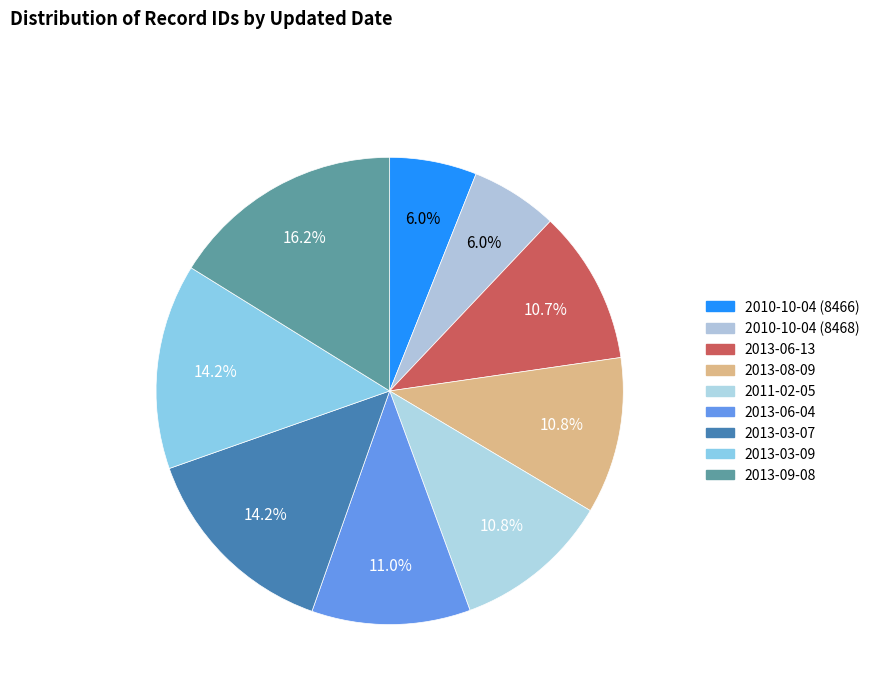

The 2013-09-08 slice represents 3% of the pie. True or false?

False